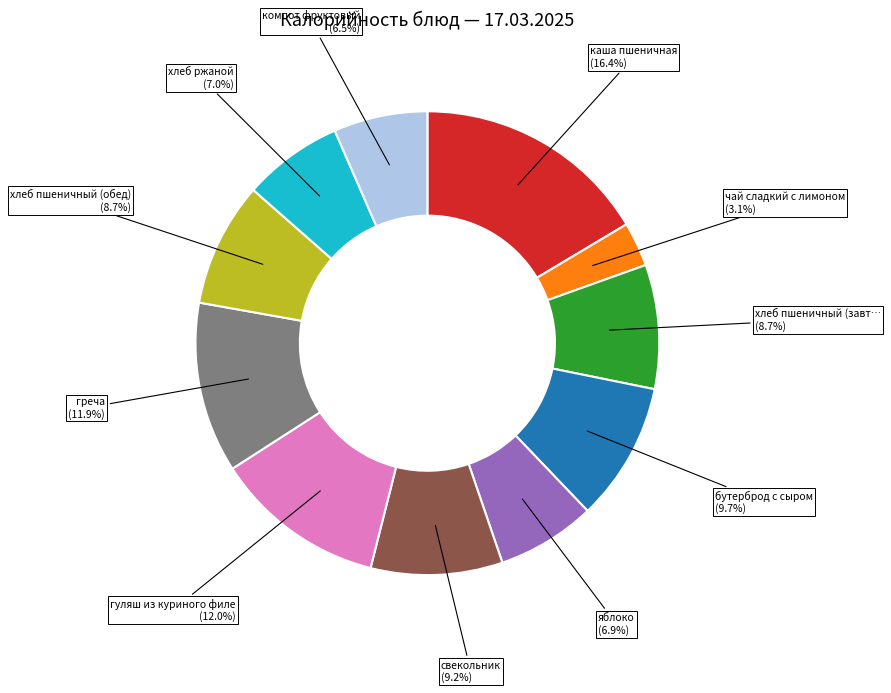

Does any single category account for the majority?

No